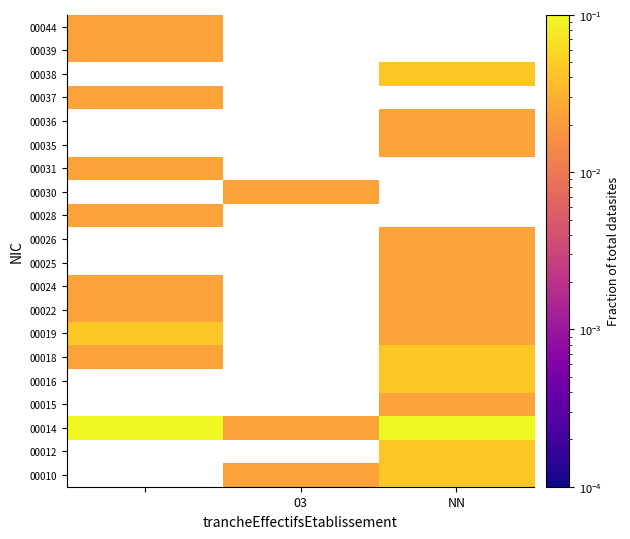

How many data points does each series have?

3